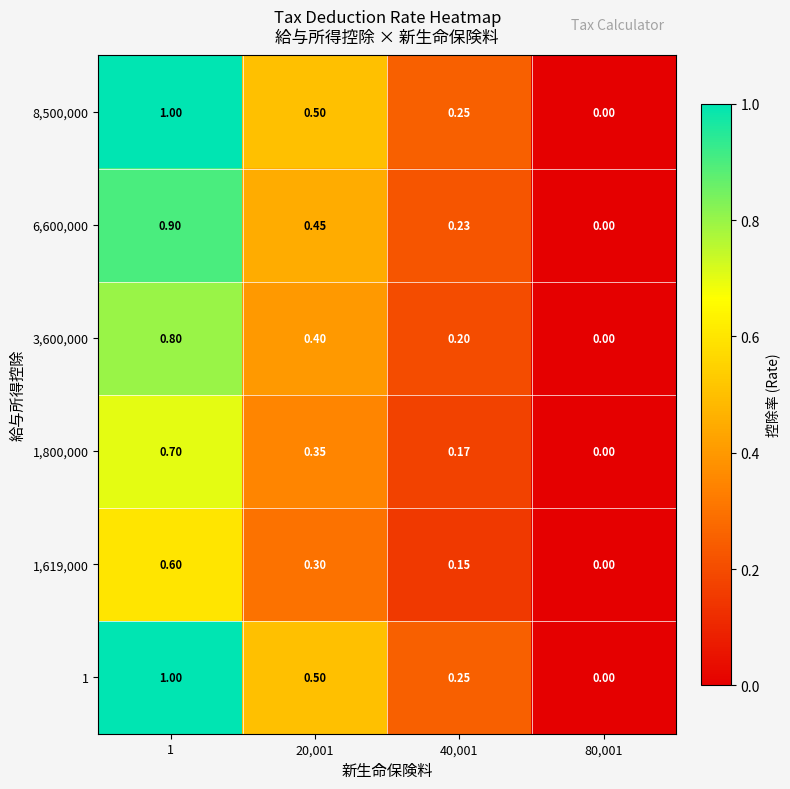

Between 1 and 80,001, which is larger?

1